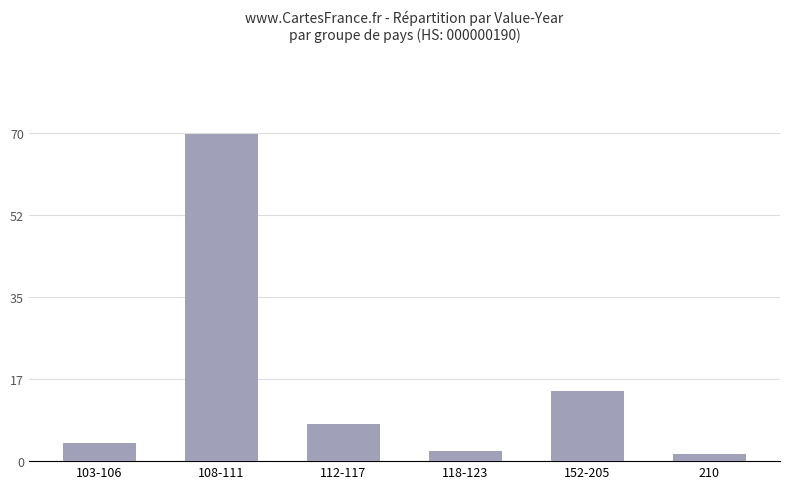

At which label does the data first exceed 7?

108-111